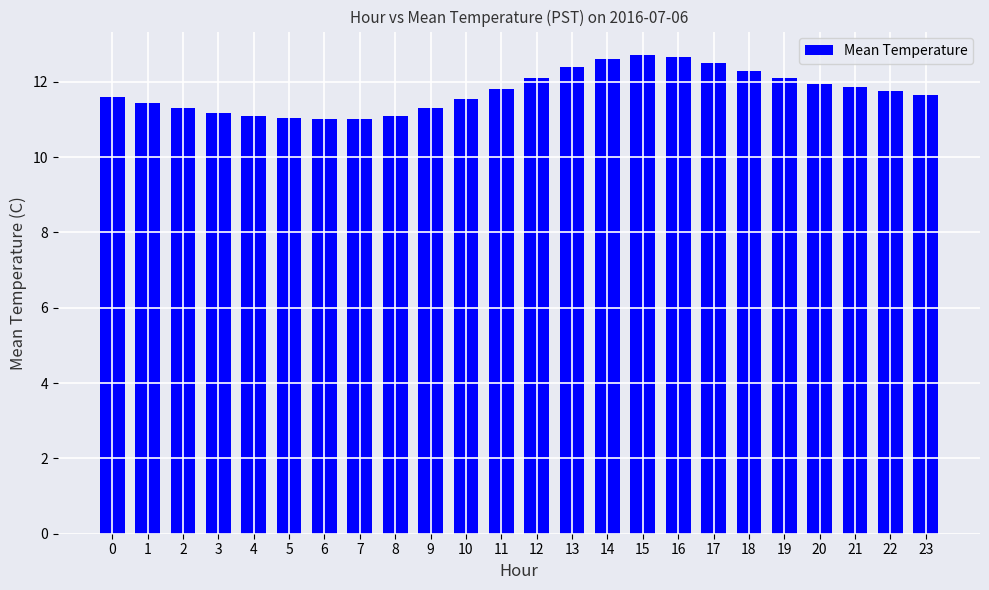

What is the ratio of the value at 8 to the value at 15?

0.9